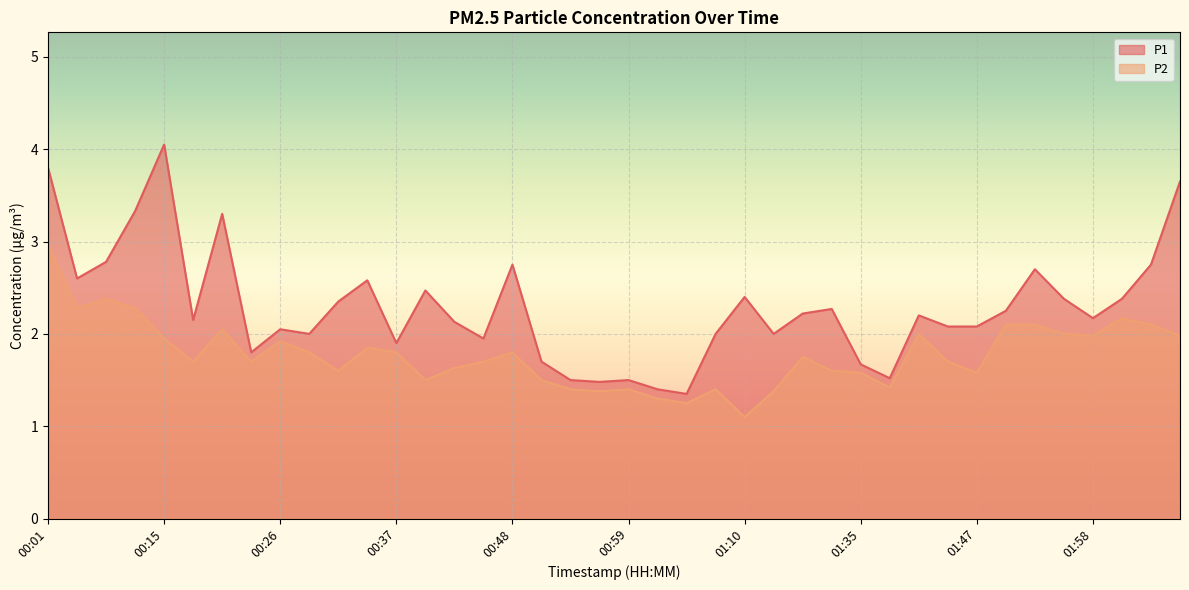

What are all the series names shown in the legend?

P1, P2